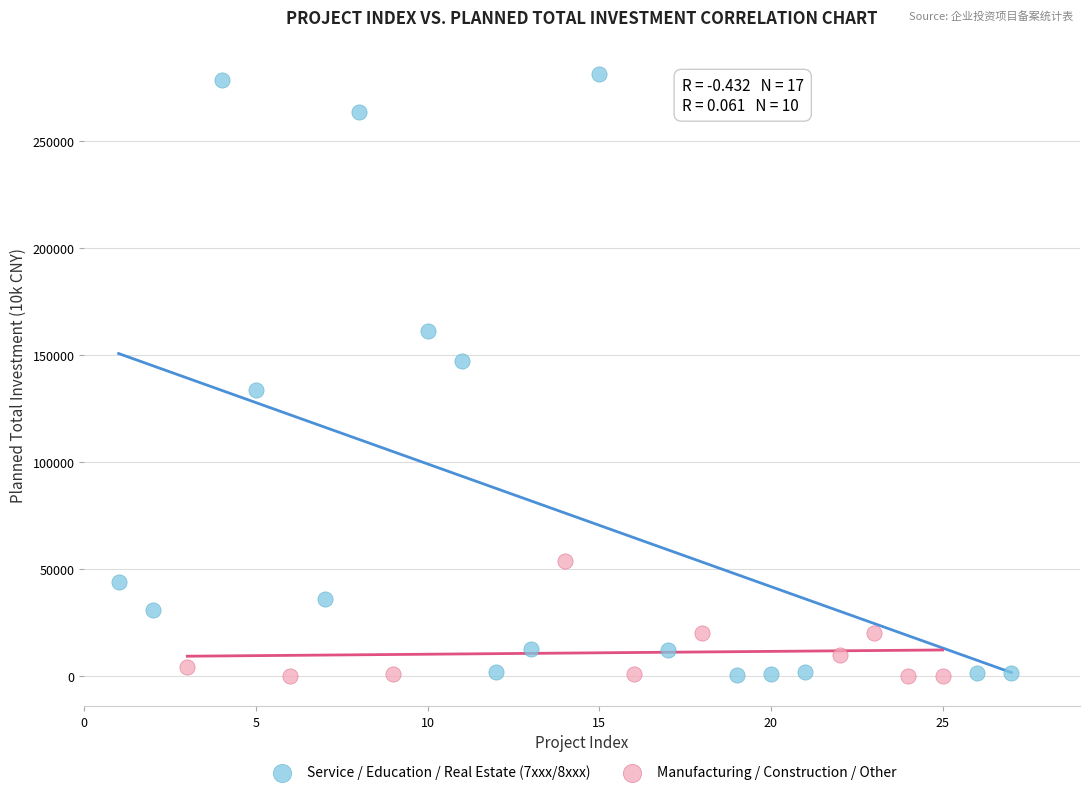

Which series contains the highest Y value?

Service / Education / Real Estate (7xxx/8xxx)